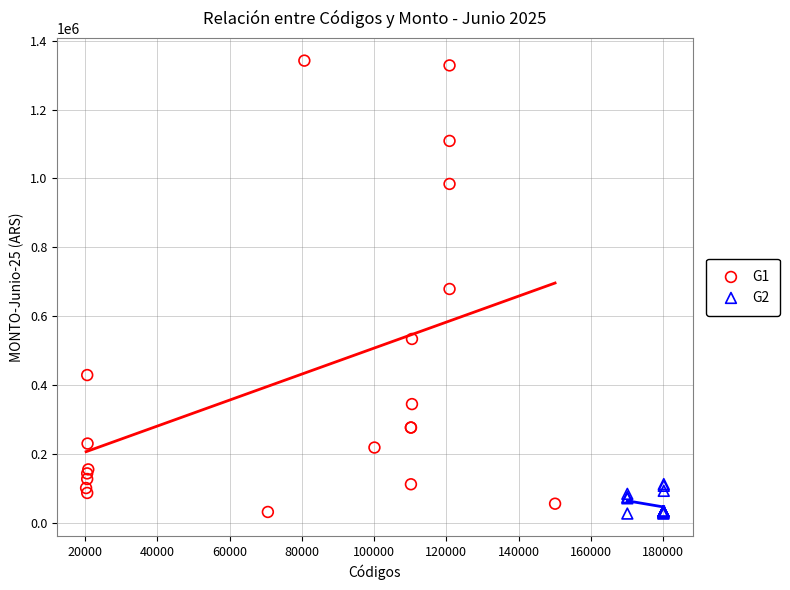

Which series has the largest Y range (max minus min)?

G1